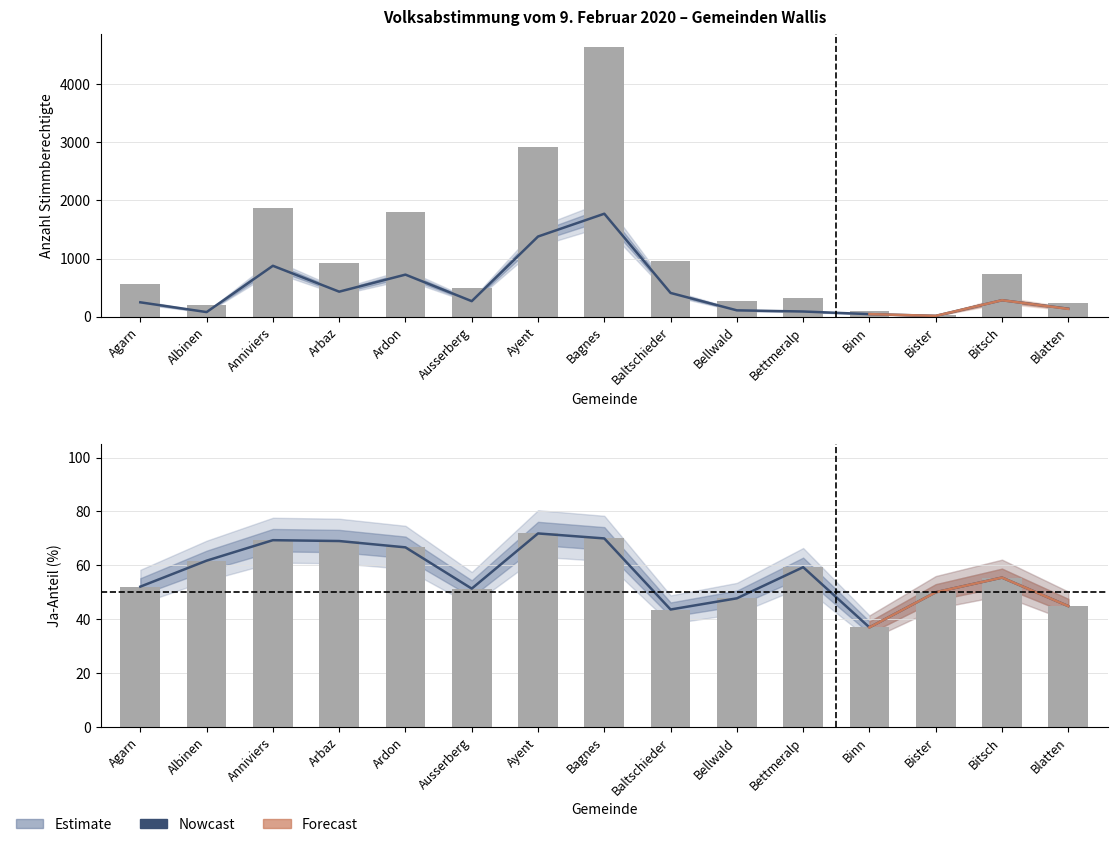

Which series has the widest spread of values?

Stimmberechtigte